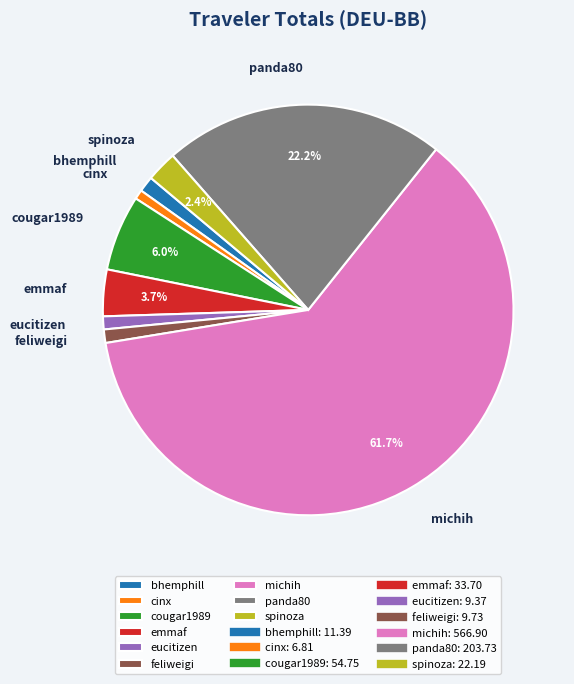

The panda80 slice represents 22% of the pie. True or false?

True